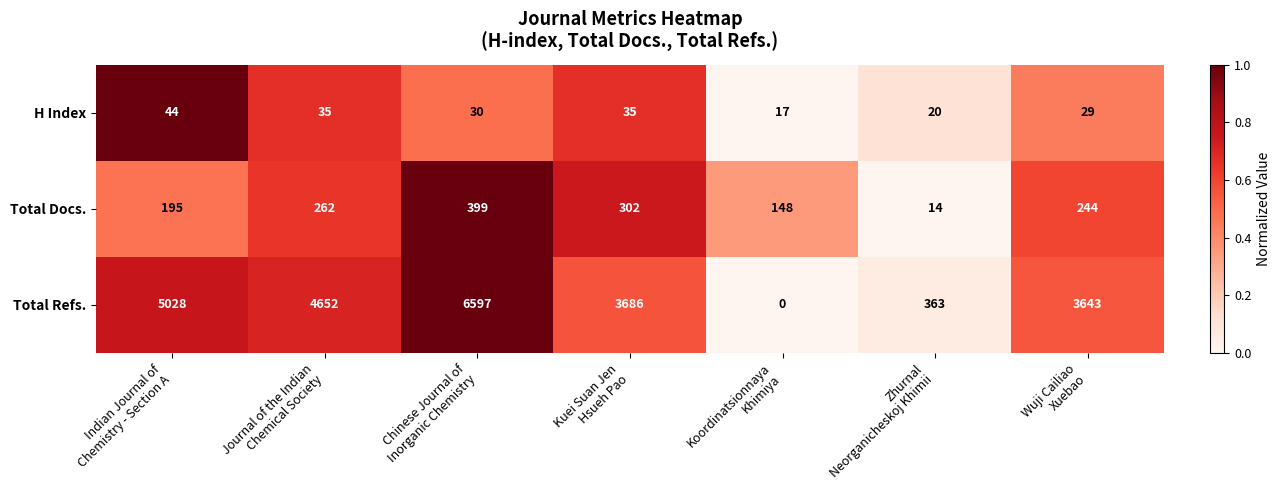

What is the difference between the maximum and minimum values in the Total Refs. series?

6597